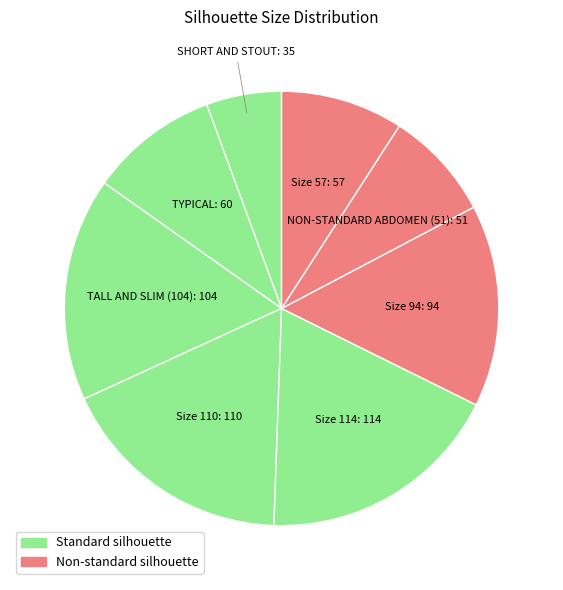

Is the sum of TYPICAL and SHORT AND STOUT greater than half?

No